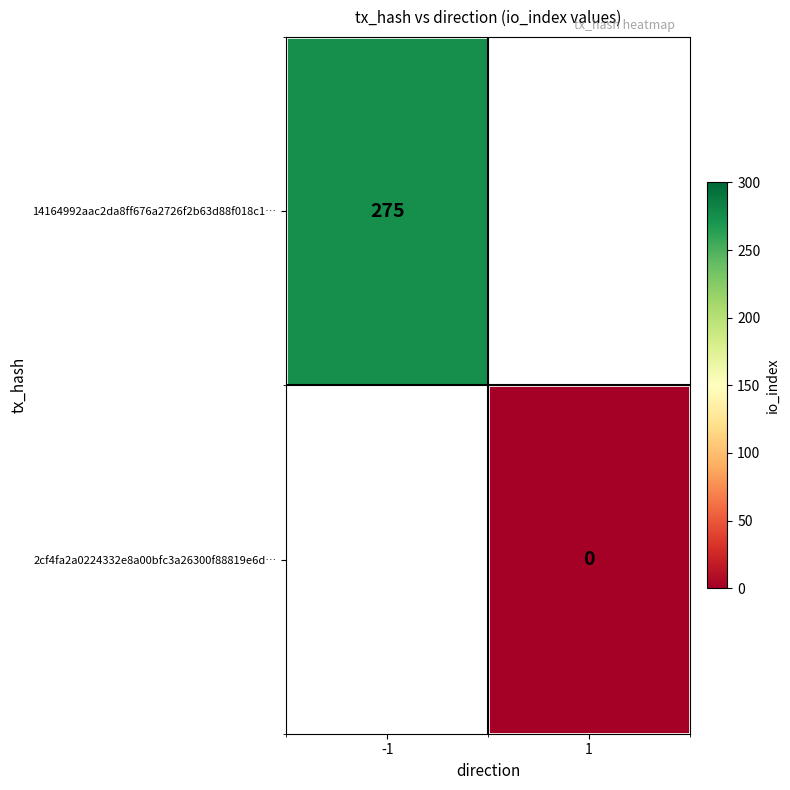

Is the value of 14164992aac2da8ff676a2726f2b63d88f018c1… at -1 greater than the value of 2cf4fa2a0224332e8a00bfc3a26300f88819e6d… at 1?

Yes